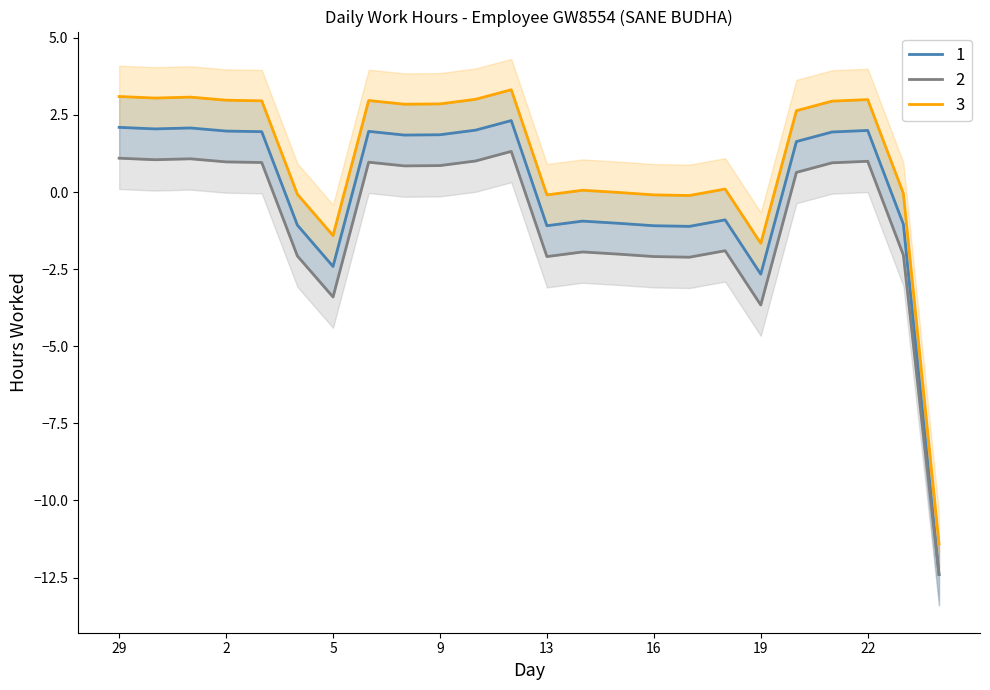

How many positive values does the 3 series have?

15